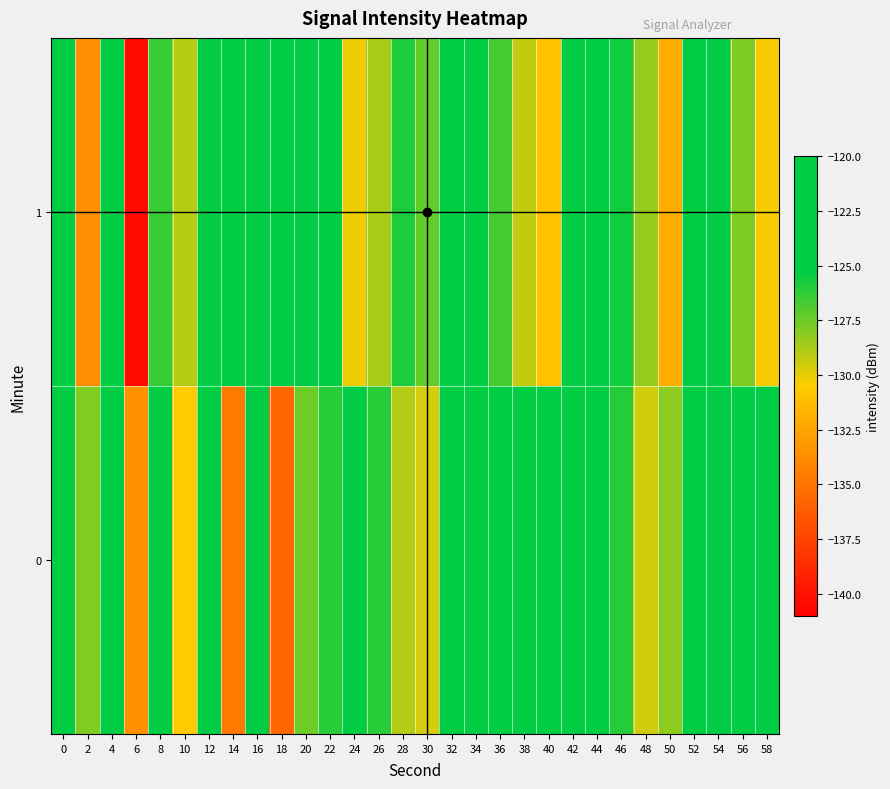

Reading right to left, extract all data points from this chart.

0: 58=-121.0	56=-124.6	54=-124.9	52=-123.6	50=-128.2	48=-129.5	46=-126.0	44=-121.1	42=-124.1	40=-124.2	38=-125.2	36=-125.2	34=-122.8	32=-123.1	30=-129.6	28=-129.0	26=-126.1	24=-120.0	22=-126.1	20=-127.5	18=-135.7	16=-123.0	14=-134.8	12=-124.5	10=-130.5	8=-121.4	6=-133.5	4=-123.8	2=-127.9	0=-124.9
1: 58=-130.4	56=-127.8	54=-121.3	52=-124.7	50=-132.1	48=-128.3	46=-125.6	44=-122.9	42=-120.5	40=-131.0	38=-129.2	36=-126.7	34=-123.4	32=-121.8	30=-127.3	28=-125.9	26=-128.7	24=-130.1	22=-122.3	20=-124.5	18=-123.2	16=-125.2	14=-121.7	12=-120.4	10=-129.0	8=-126.3	6=-140.4	4=-122.4	2=-133.6	0=-123.8